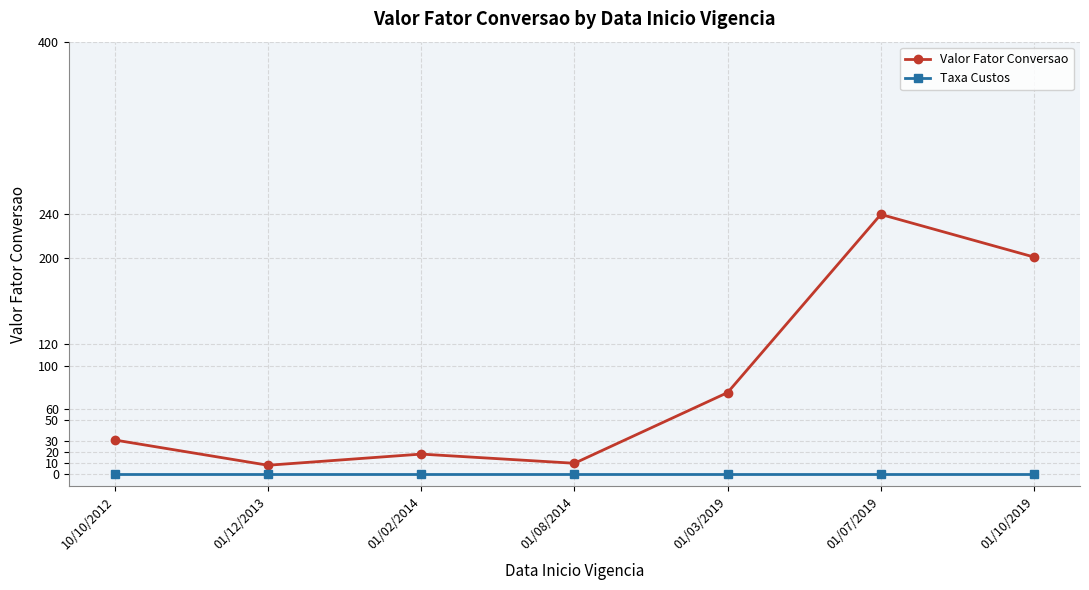

True or false: Valor Fator Conversao and Taxa Custos cross at least once.

False